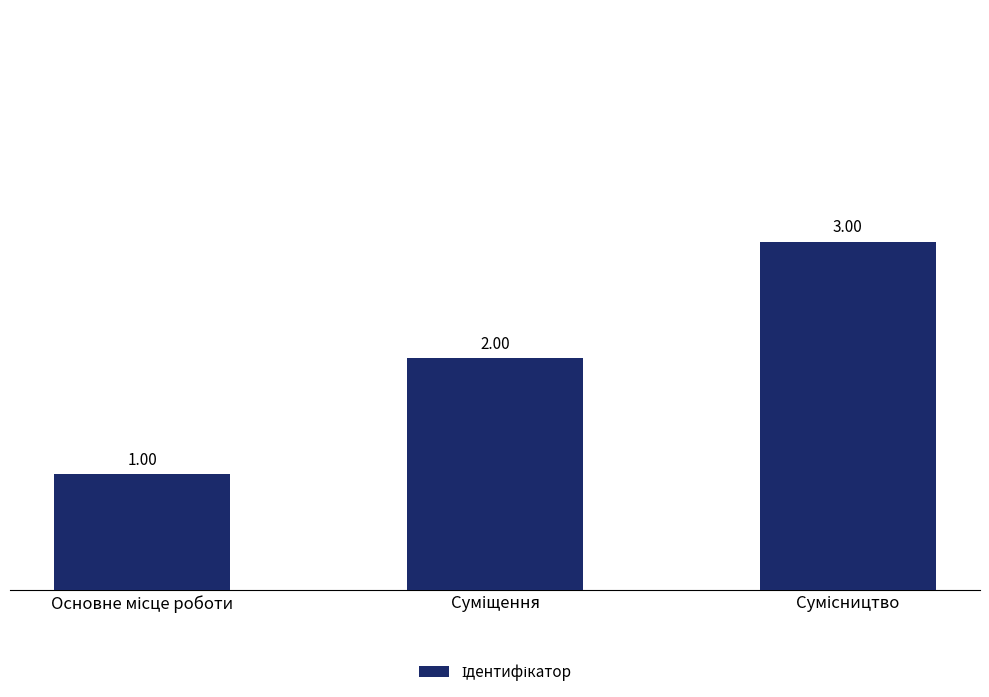

Where does the data first go above 2?

Сумісництво